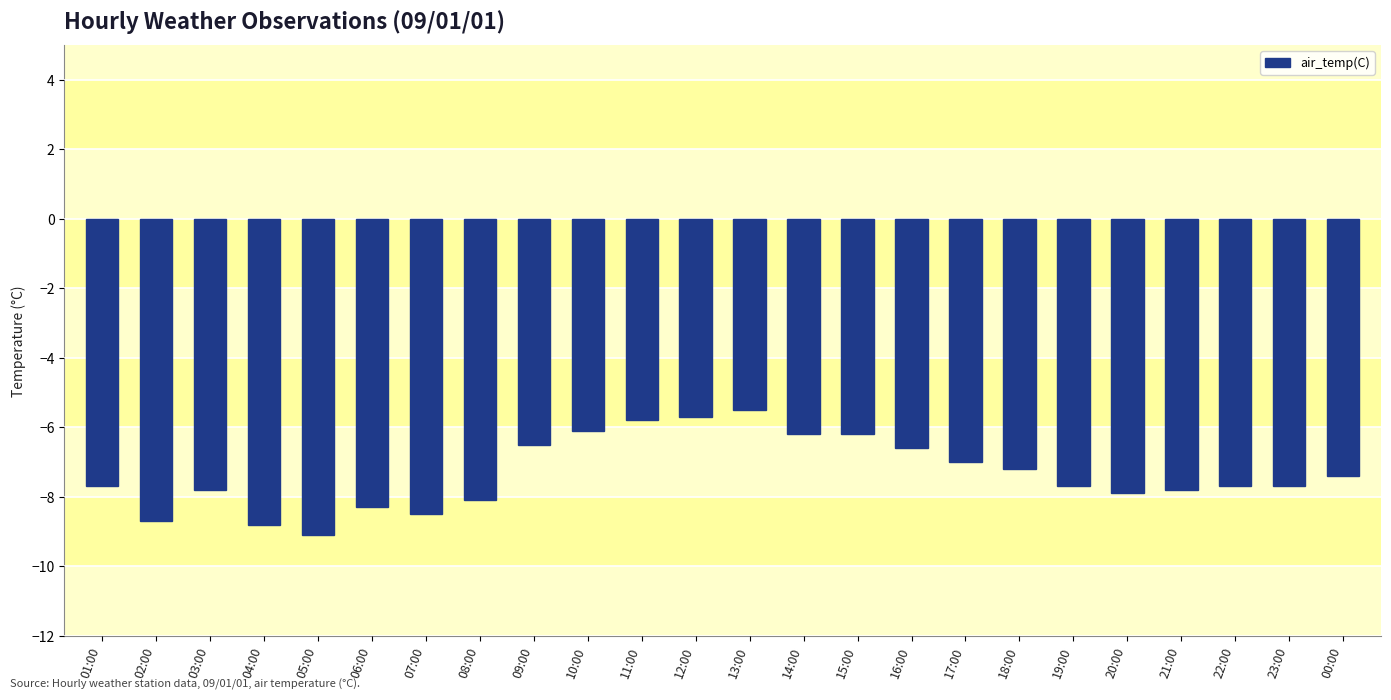

Reading right to left, what are all the values shown in this chart?

-7.4	-7.7	-7.7	-7.8	-7.9	-7.7	-7.2	-7.0	-6.6	-6.2	-6.2	-5.5	-5.7	-5.8	-6.1	-6.5	-8.1	-8.5	-8.3	-9.1	-8.8	-7.8	-8.7	-7.7